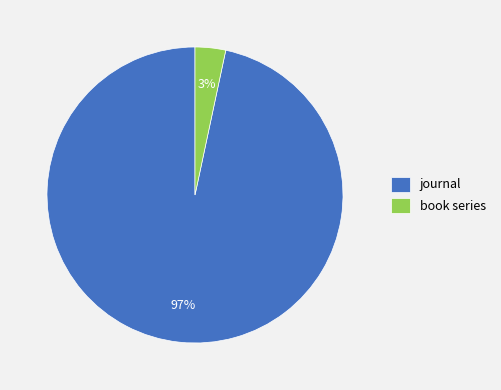

What percentage is the book series slice, to the nearest percent?

3%